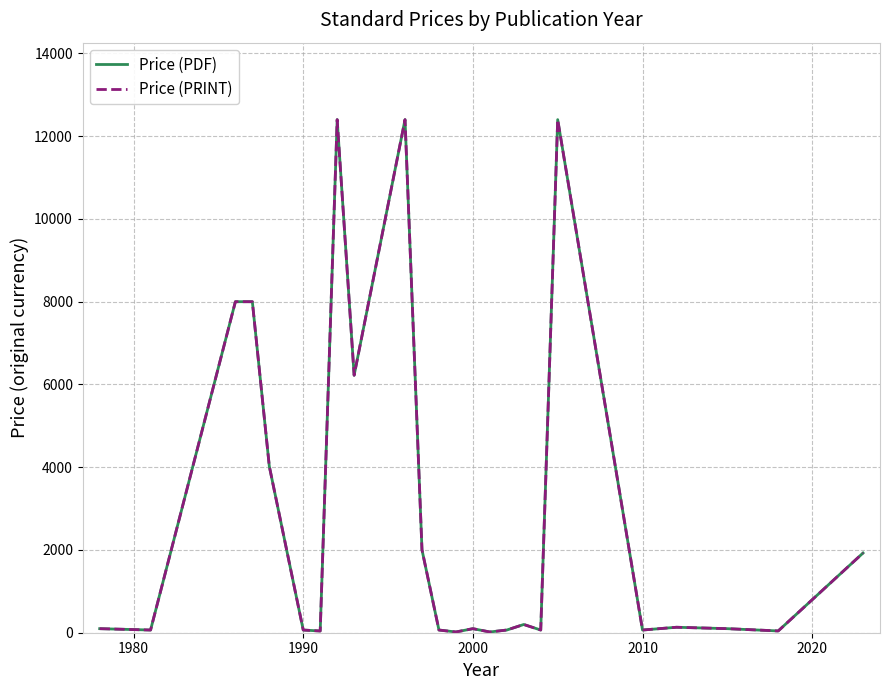

Is this an area chart (filled region under the line)?

No